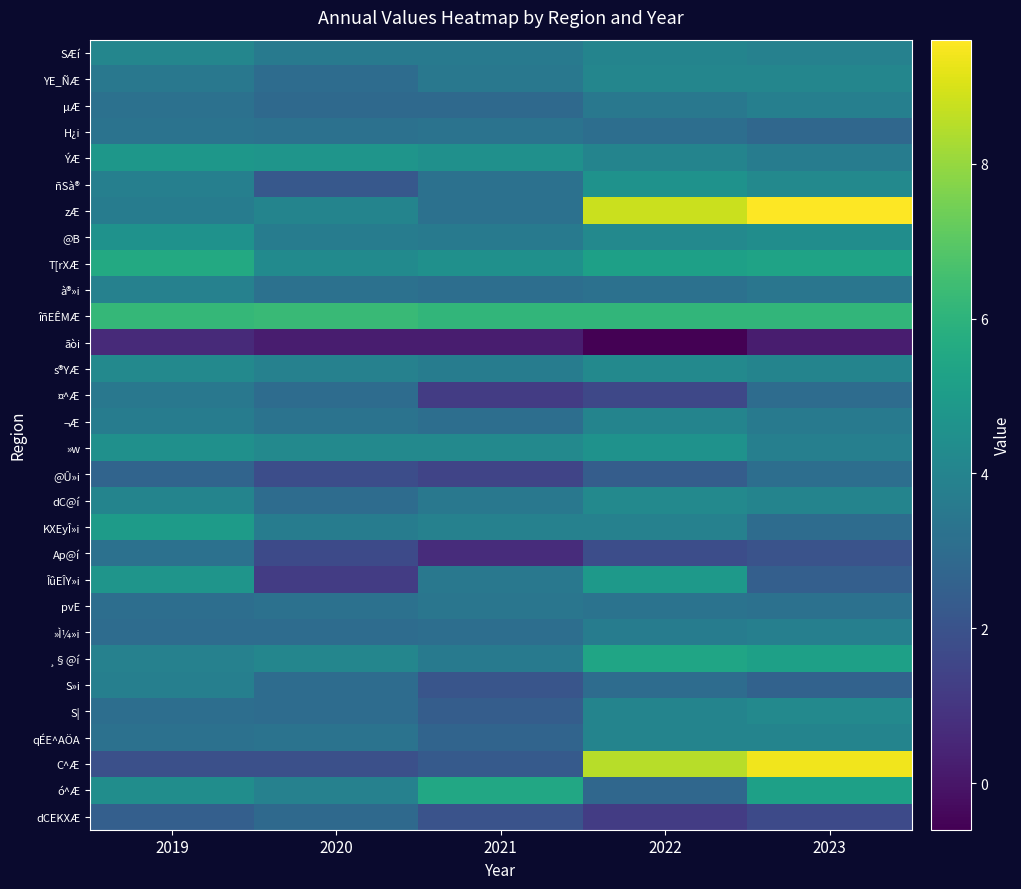

Reading right to left, list all the values displayed in this chart.

SÆí: 2023=3.9	2022=4.0	2021=3.6	2020=3.6	2019=4.1
YE_ÑÆ: 2023=4.1	2022=4.1	2021=3.5	2020=3.0	2019=3.5
µÆ: 2023=3.8	2022=3.5	2021=2.9	2020=2.9	2019=3.2
H¿i: 2023=2.8	2022=3.1	2021=3.3	2020=3.2	2019=3.3
ÝÆ: 2023=3.7	2022=4.0	2021=4.5	2020=4.7	2019=4.8
ñSà®: 2023=4.2	2022=4.6	2021=3.2	2020=2.2	2019=3.8
zÆ: 2023=9.6	2022=8.8	2021=3.2	2020=4.0	2019=3.7
@B: 2023=4.4	2022=4.2	2021=3.6	2020=3.7	2019=4.6
T[rXÆ: 2023=5.3	2022=5.2	2021=4.5	2020=4.3	2019=5.6
à®»i: 2023=3.4	2022=3.2	2021=3.1	2020=3.2	2019=3.9
îñEÊMÆ: 2023=6.1	2022=6.1	2021=6.1	2020=6.3	2019=6.2
ãòi: 2023=0.2	2022=-0.6	2021=0.2	2020=0.2	2019=0.6
s®YÆ: 2023=4.0	2022=4.2	2021=3.7	2020=3.9	2019=4.2
¤^Æ: 2023=3.0	2022=1.6	2021=1.2	2020=3.0	2019=3.5
¬Æ: 2023=3.6	2022=4.0	2021=3.1	2020=3.3	2019=3.7
»w: 2023=3.8	2022=4.6	2021=4.2	2020=4.2	2019=4.5
@Û»i: 2023=3.1	2022=2.4	2021=1.5	2020=1.8	2019=2.7
dC@í: 2023=4.0	2022=4.2	2021=3.5	2020=3.0	2019=4.0
KXEyÎ»i: 2023=3.0	2022=3.9	2021=3.9	2020=3.7	2019=5.0
Ap@í: 2023=2.0	2022=1.8	2021=0.7	2020=1.7	2019=3.2
ÎûEÎY»i: 2023=2.5	2022=4.9	2021=3.5	2020=1.2	2019=4.7
pvE: 2023=3.2	2022=3.3	2021=3.4	2020=3.2	2019=3.1
»Ì¼»i: 2023=3.8	2022=3.7	2021=3.1	2020=3.0	2019=3.0
¸§@í: 2023=5.2	2022=5.4	2021=3.6	2020=4.1	2019=3.9
S»i: 2023=2.6	2022=3.0	2021=2.1	2020=3.0	2019=3.8
S|: 2023=4.2	2022=4.0	2021=2.4	2020=3.0	2019=3.1
qÉE^AÖA: 2023=4.0	2022=4.0	2021=2.7	2020=3.3	2019=3.2
C^Æ: 2023=9.4	2022=8.5	2021=2.3	2020=1.9	2019=1.9
ó^Æ: 2023=5.2	2022=2.8	2021=5.5	2020=3.9	2019=4.4
dCEKXÆ: 2023=1.7	2022=1.2	2021=2.0	2020=2.9	2019=2.5